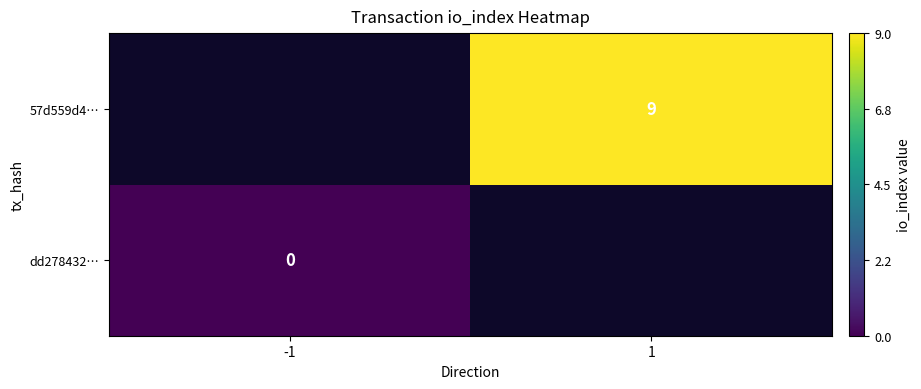

The 57d559d4… series shows 9 at 1. True or false?

True